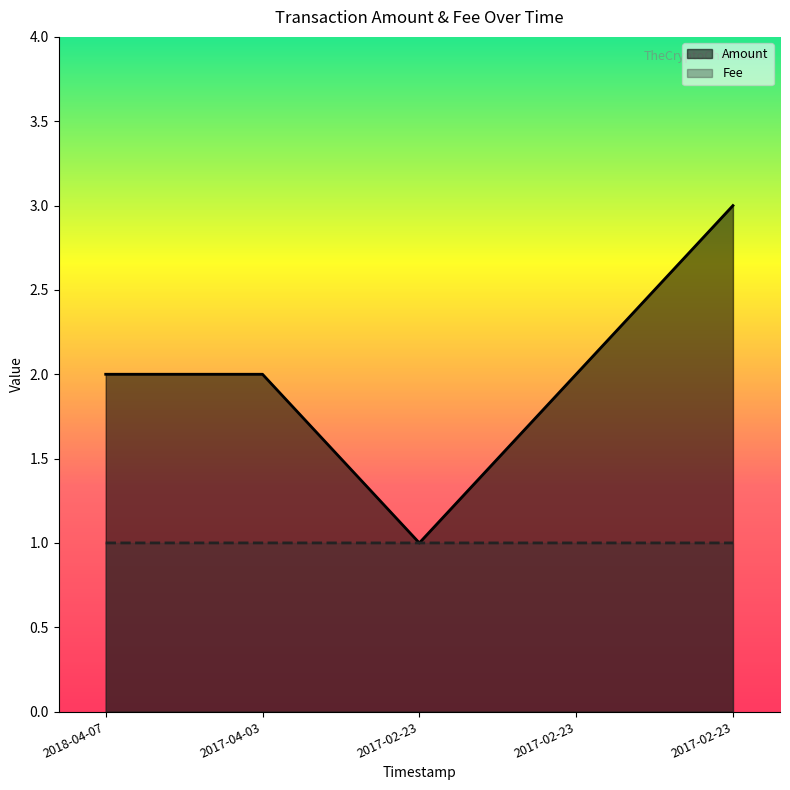

True or false: Amount and Fee cross at least once.

False